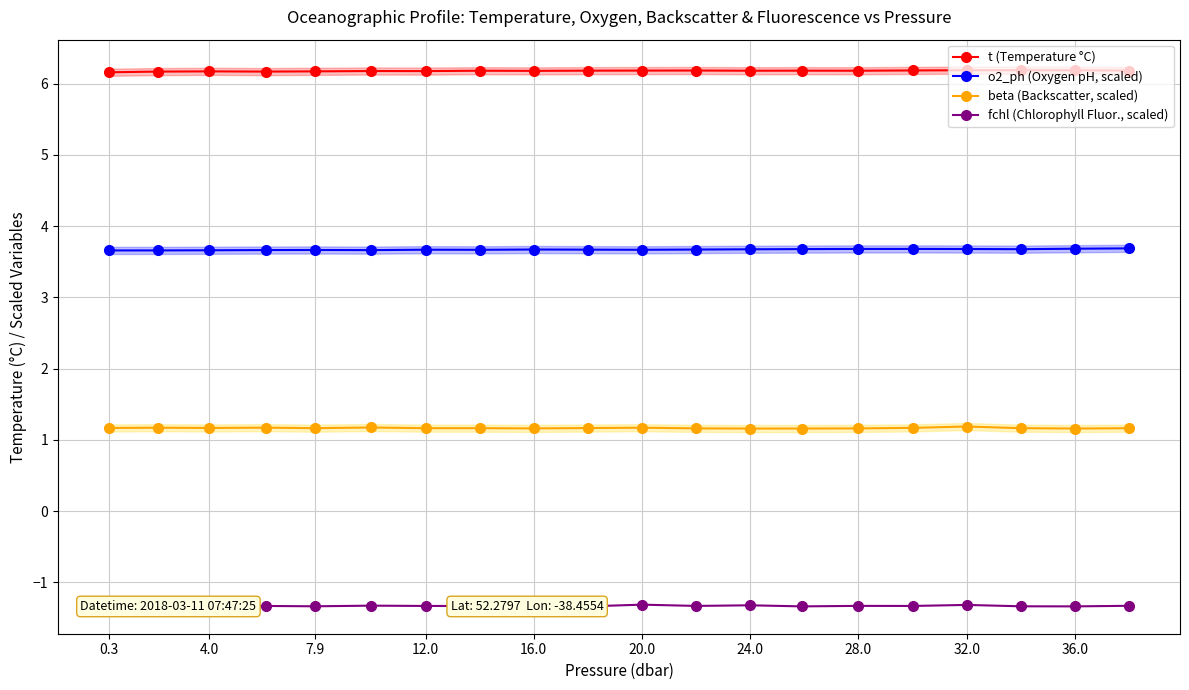

At how many categories does at least one series exceed 4?

20